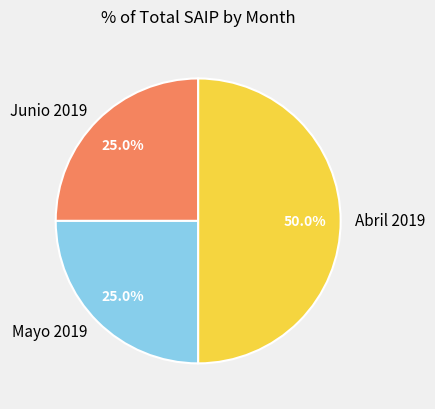

True or false: Junio 2019 accounts for 36% of the total.

False